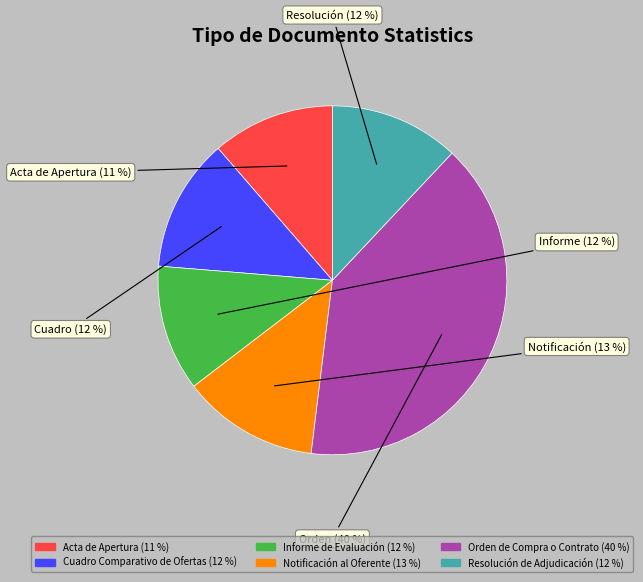

To the nearest percent, what is the average slice percentage?

17%